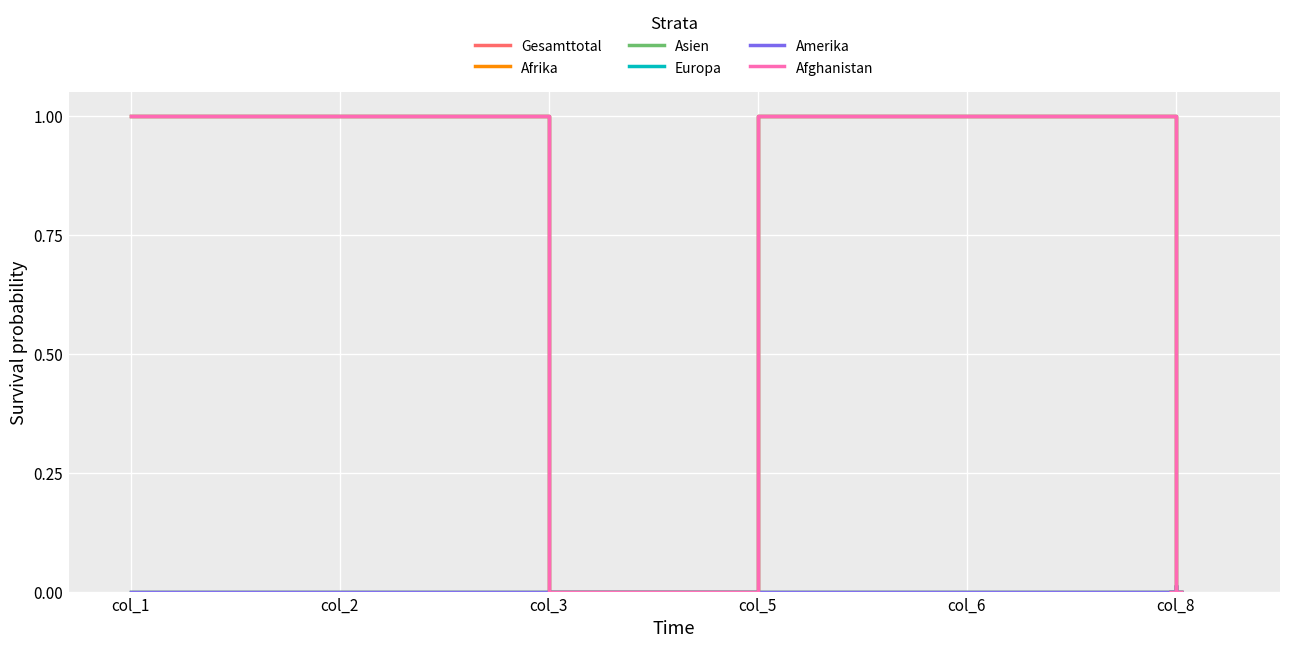

True or false: Amerika and Afrika cross at least once.

False